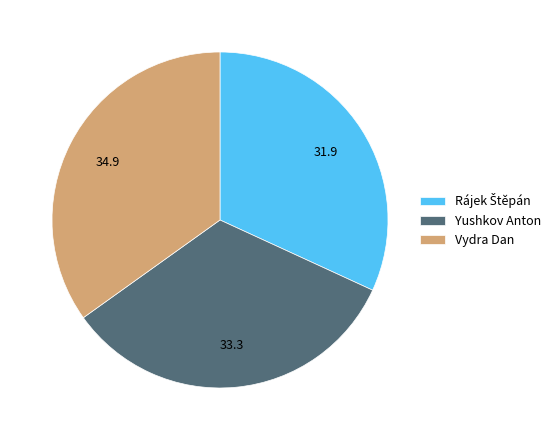

Is there any slice that represents more than half of the pie?

No